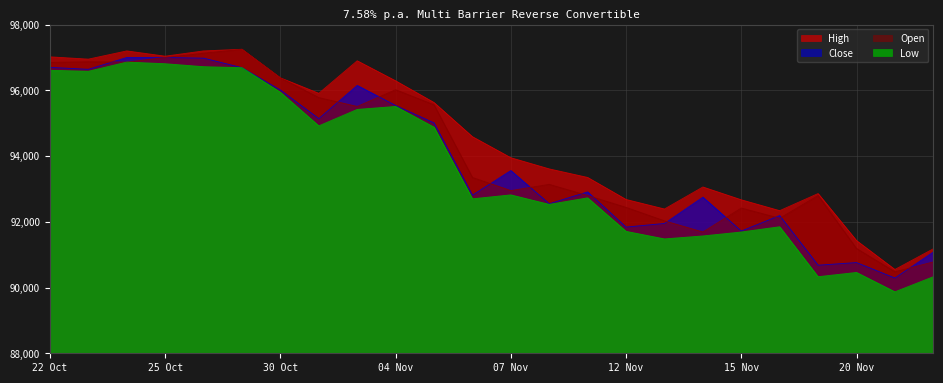

Which series changed the most between 23.10.2024 and 05.11.2024?

Low